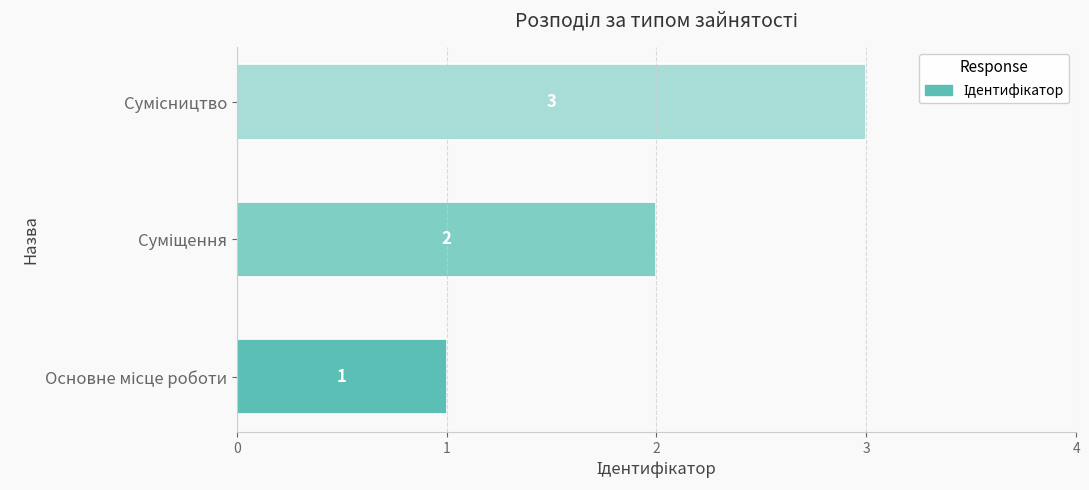

Does the chart contain stacked bars?

No